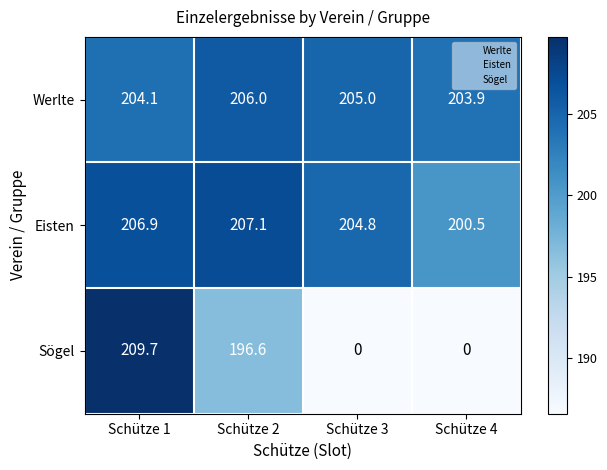

What is the sum of the Eisten values at Schütze 1 and Schütze 2?

414.0